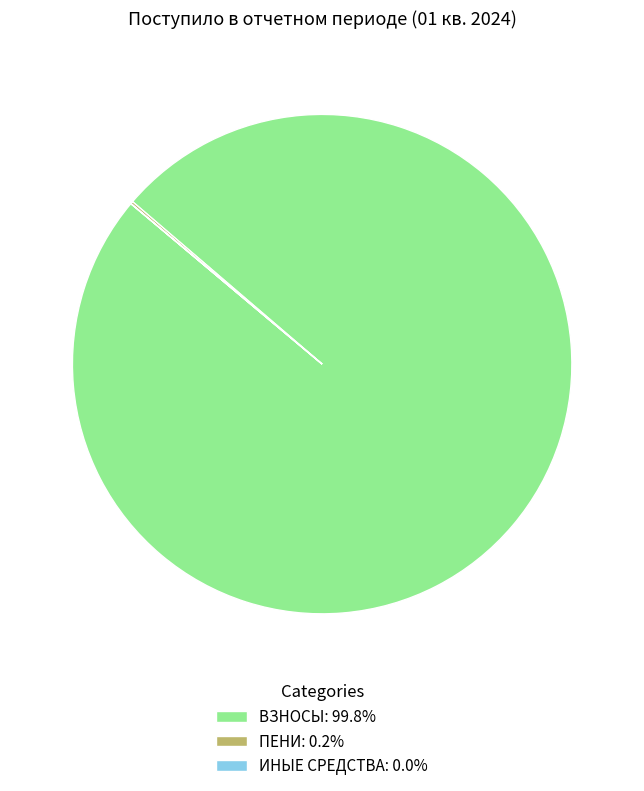

Is there a majority slice in this chart?

Yes